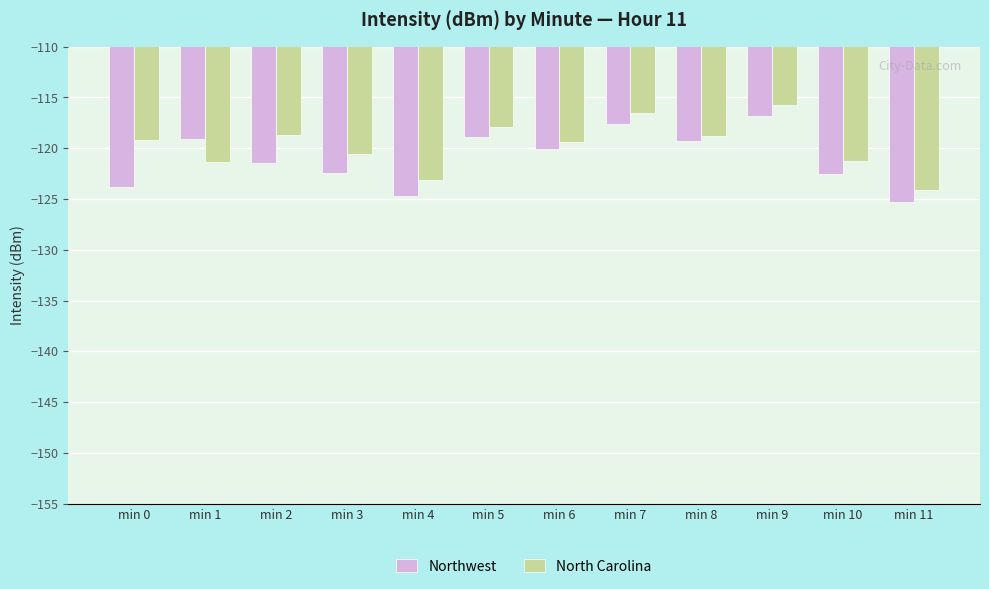

What is the value of the Northwest bar at the 11th from the left?

-122.5